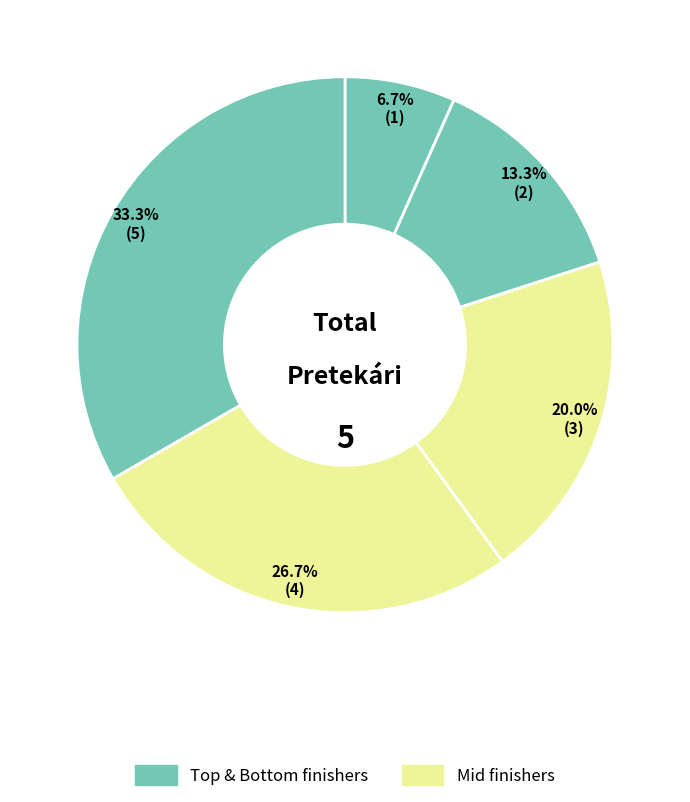

To the nearest percent, what is the average slice percentage?

20%